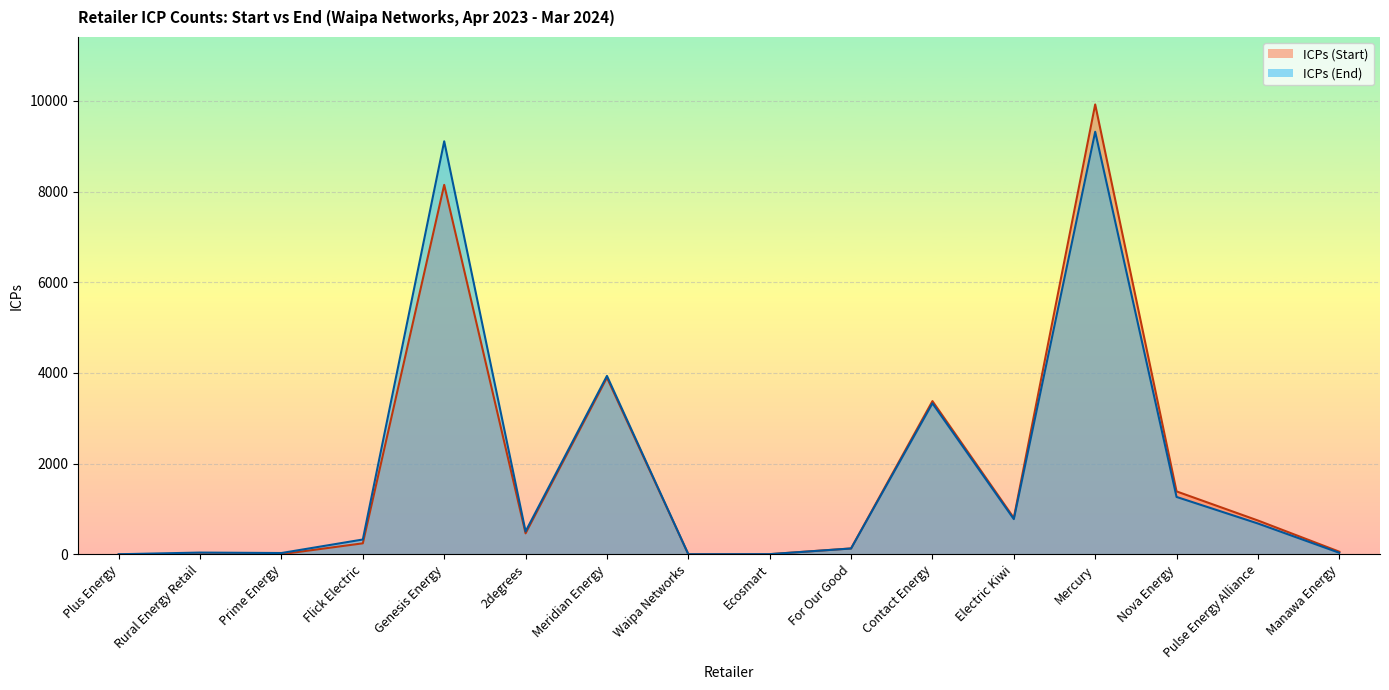

True or false: ICPs (End) and ICPs (Start) intersect in this chart.

False